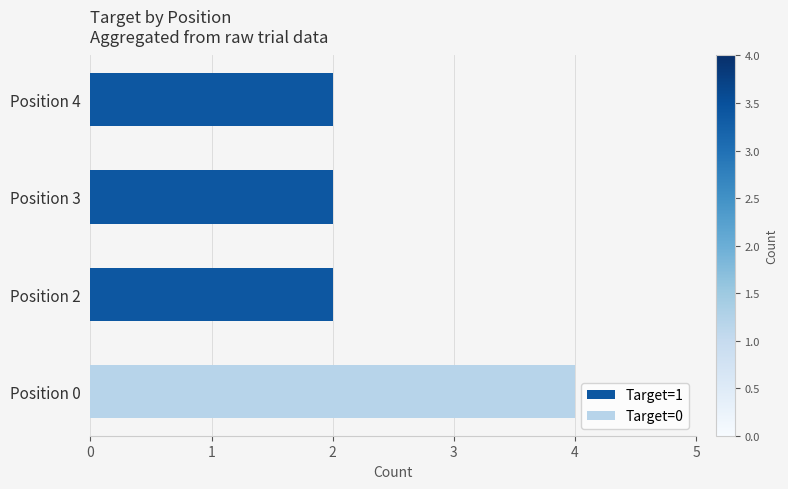

The Target=1 series shows 1 at Position 3. True or false?

False